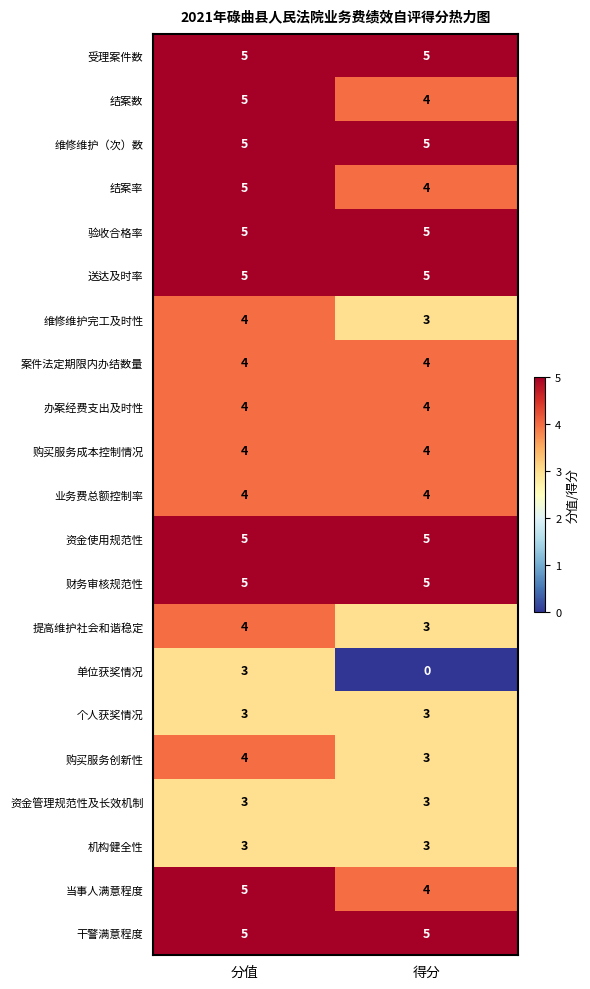

Between 分值 and 得分, which series saw the biggest shift?

单位获奖情况